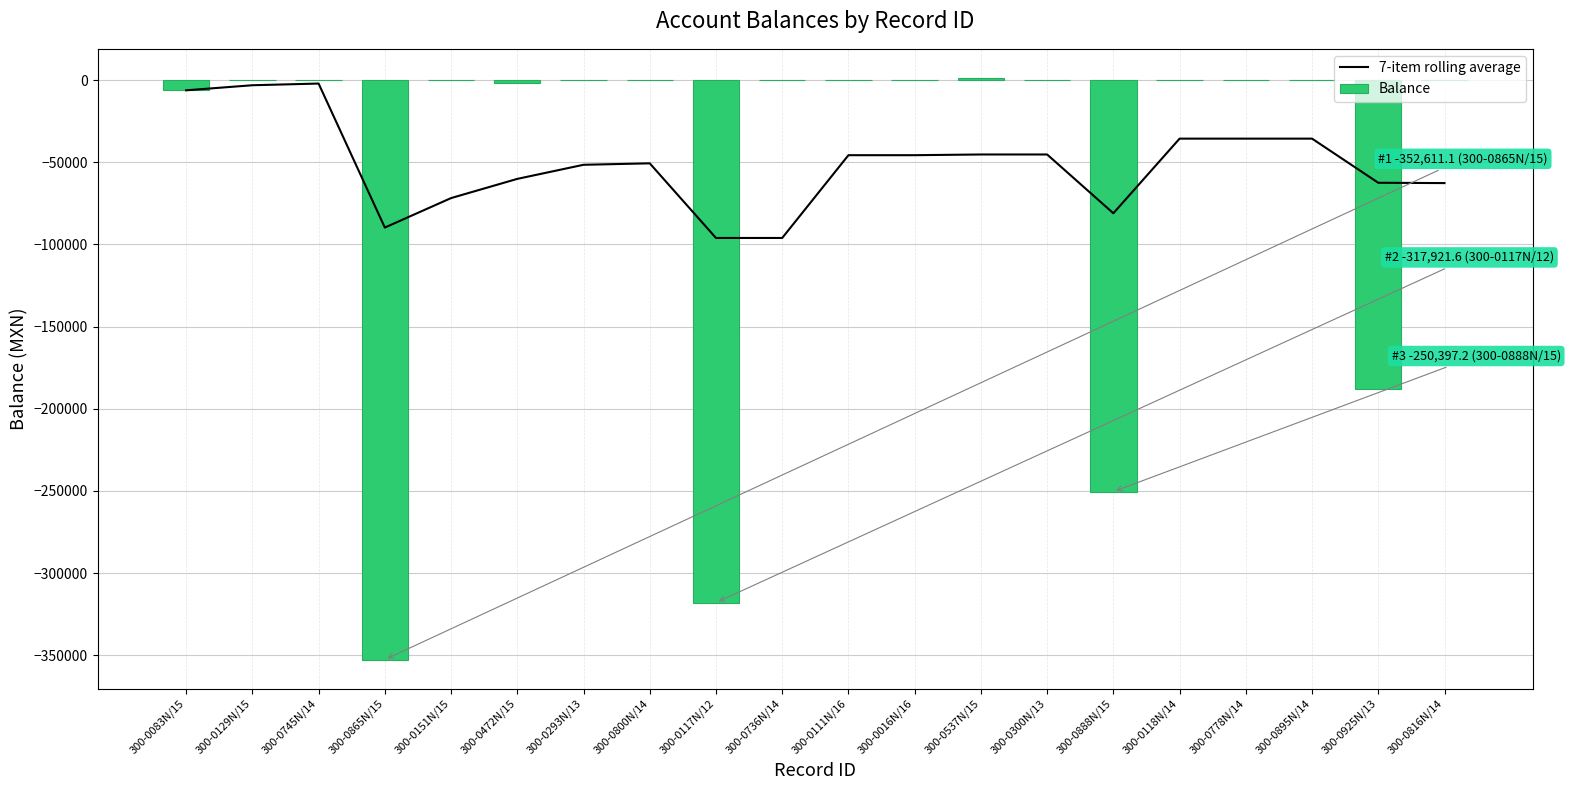

Reading left to right, list all the values displayed in this chart.

7-item rolling average: -6162.0	-3081.0	-2054.0	-89693.3	-71754.6	-60068.9	-51487.6	-50607.3	-96024.7	-96024.7	-45651.7	-45651.7	-45220.5	-45220.5	-80991.6	-35574.2	-35574.2	-35574.2	-62433.6	-62630.4
Balance: -6162.0	0.0	0.0	-352611.1	0.0	-1640.0	0.0	0.0	-317921.6	0.0	0.0	0.0	1377.8	0.0	-250397.2	0.0	0.0	0.0	-188015.5	0.0